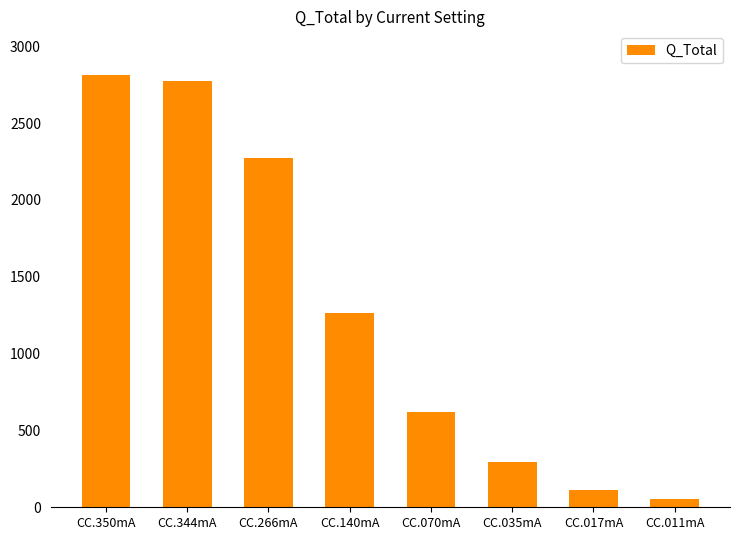

Which has a higher value, CC.350mA or CC.140mA?

CC.350mA